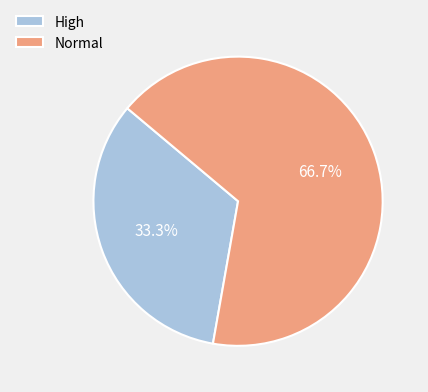

To the nearest percent, what is the combined percentage of Normal and High?

100%